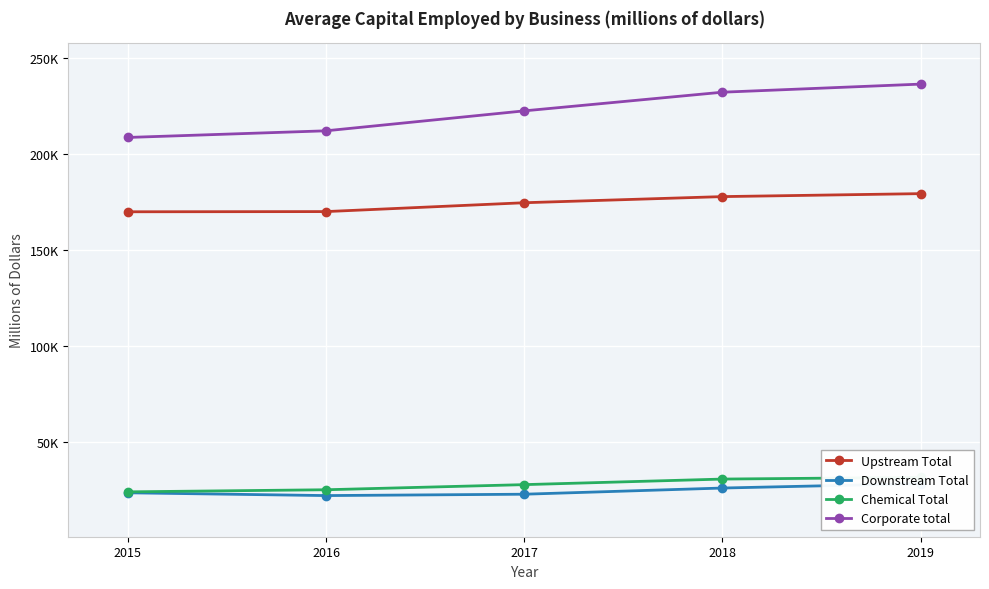

Is it true that Downstream Total equals 5798 at 2015?

False